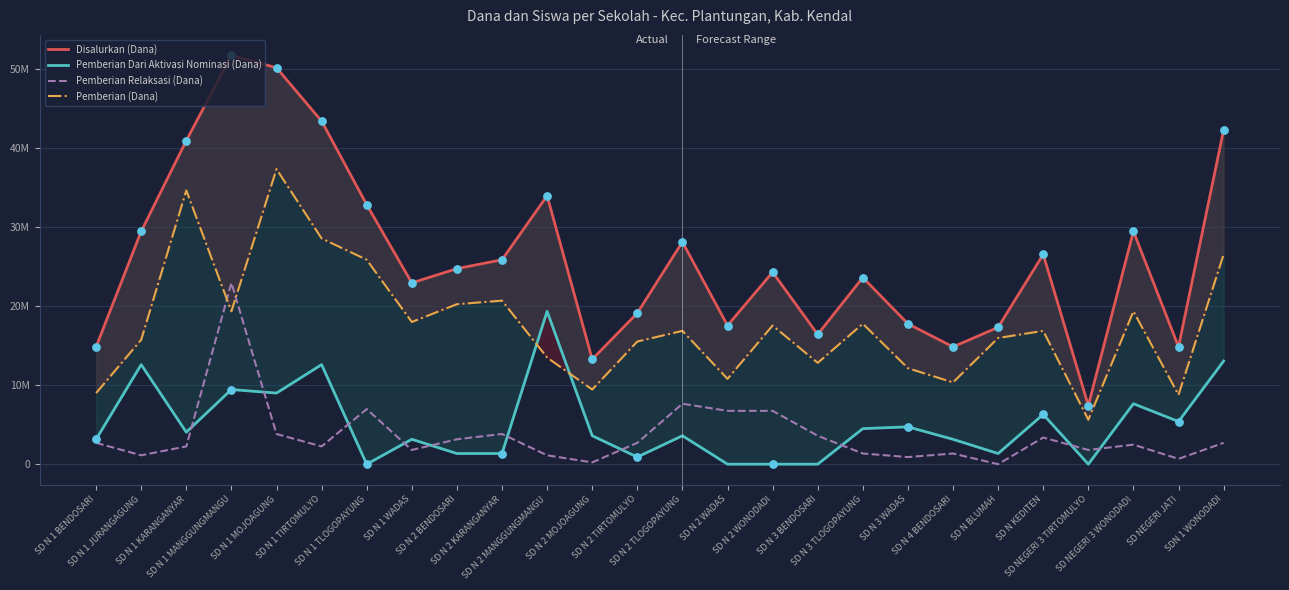

At which category is the sum across all series the highest?

SD N 1 MANGGUNGMANGU